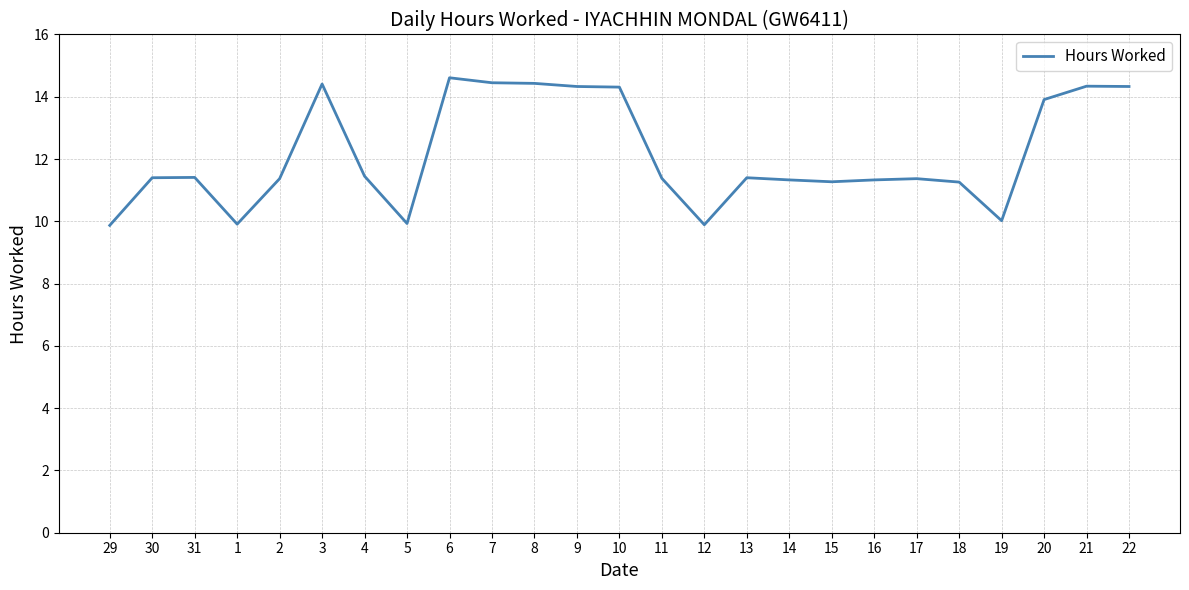

What value does the data have at 31?

11.4